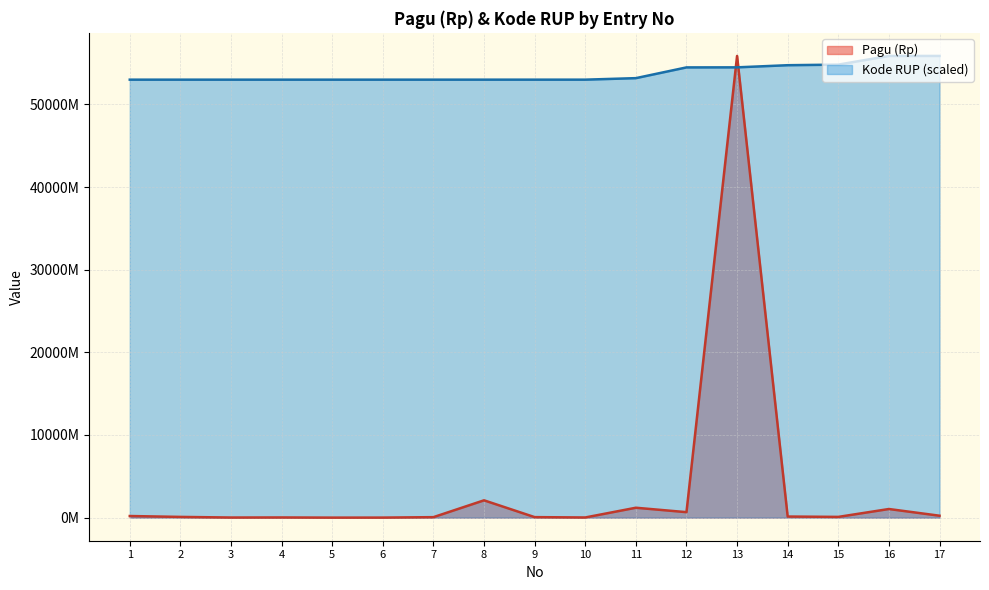

At which category is the sum across all series the highest?

13